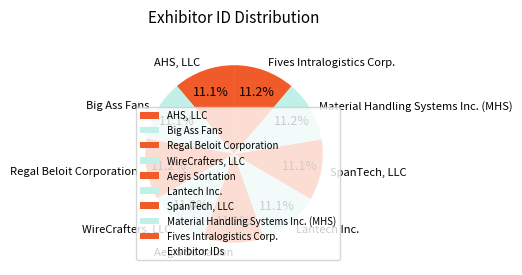

Is there any slice that represents more than half of the pie?

No